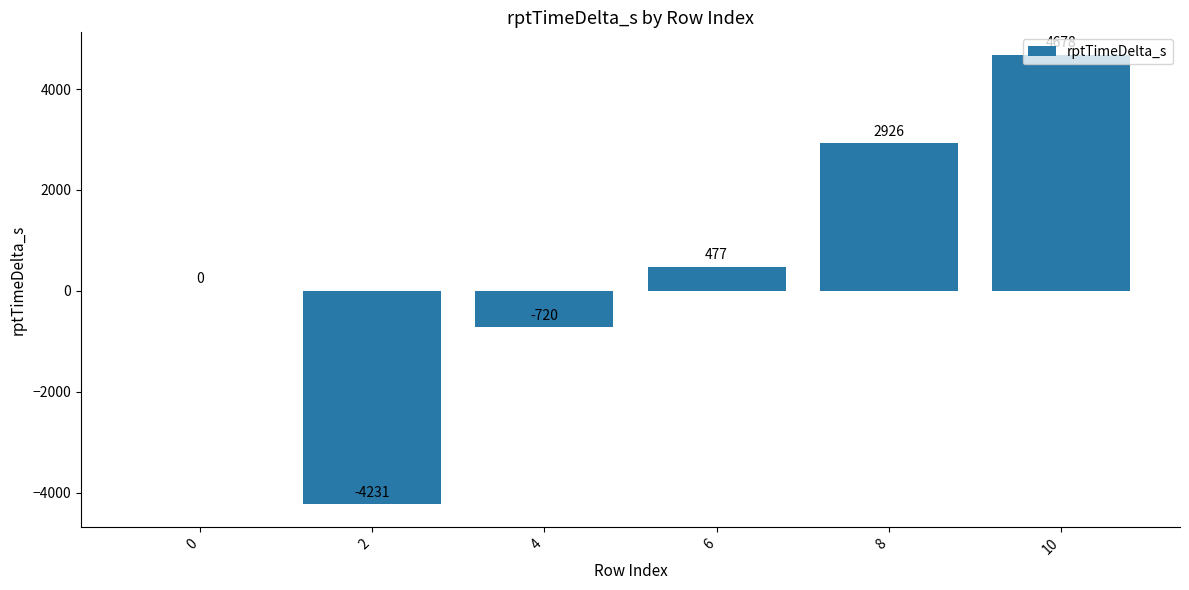

Count the number of data series in this chart.

1